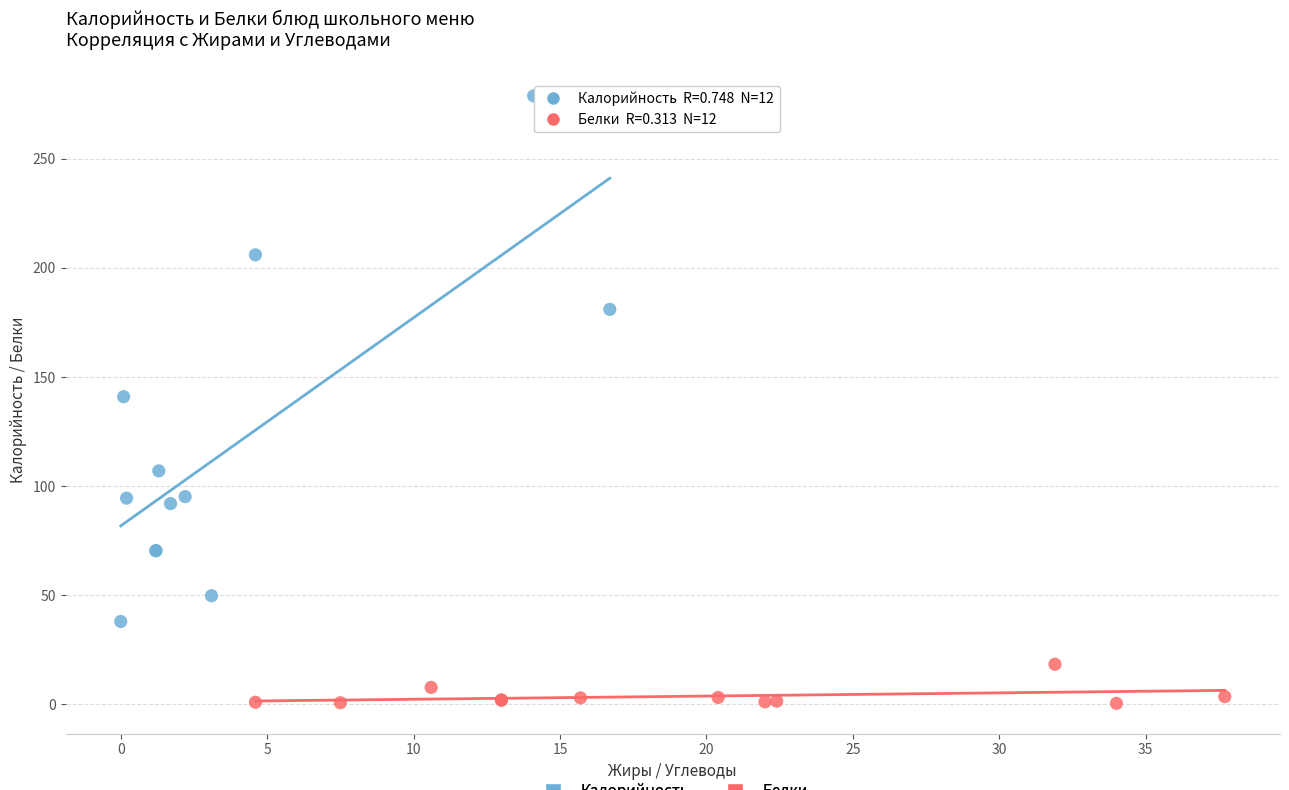

Which series reaches the minimum Y coordinate?

Белки